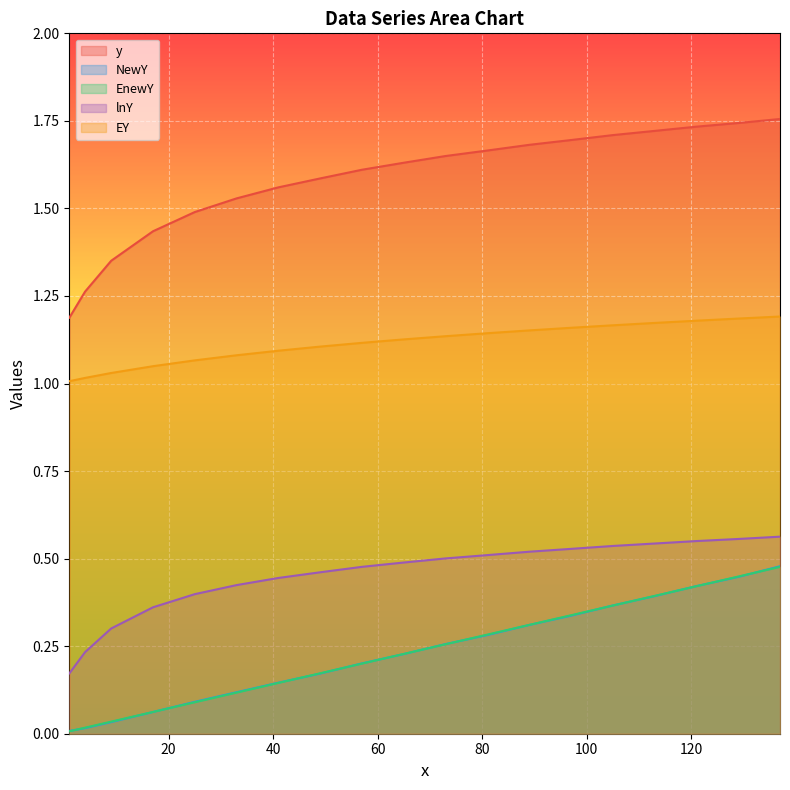

Is it true that NewY equals 0.2 at 49?

True